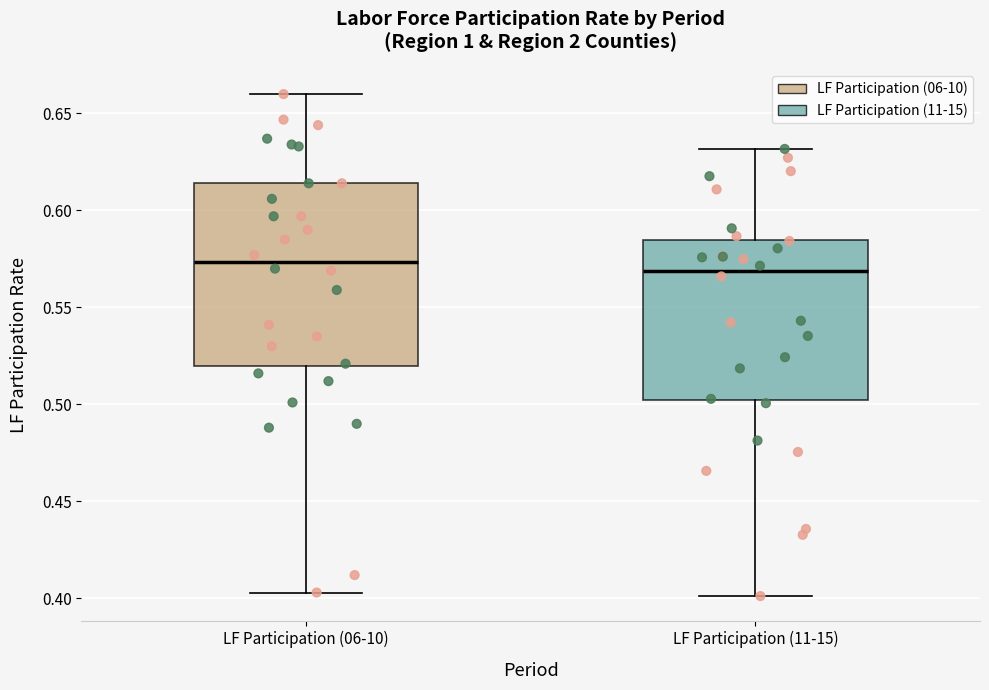

Where does the median line of the box for LF Participation (06-10) sit on the y-axis? The values are not printed on the chart, so give them approximately, as read against the axis.

0.575